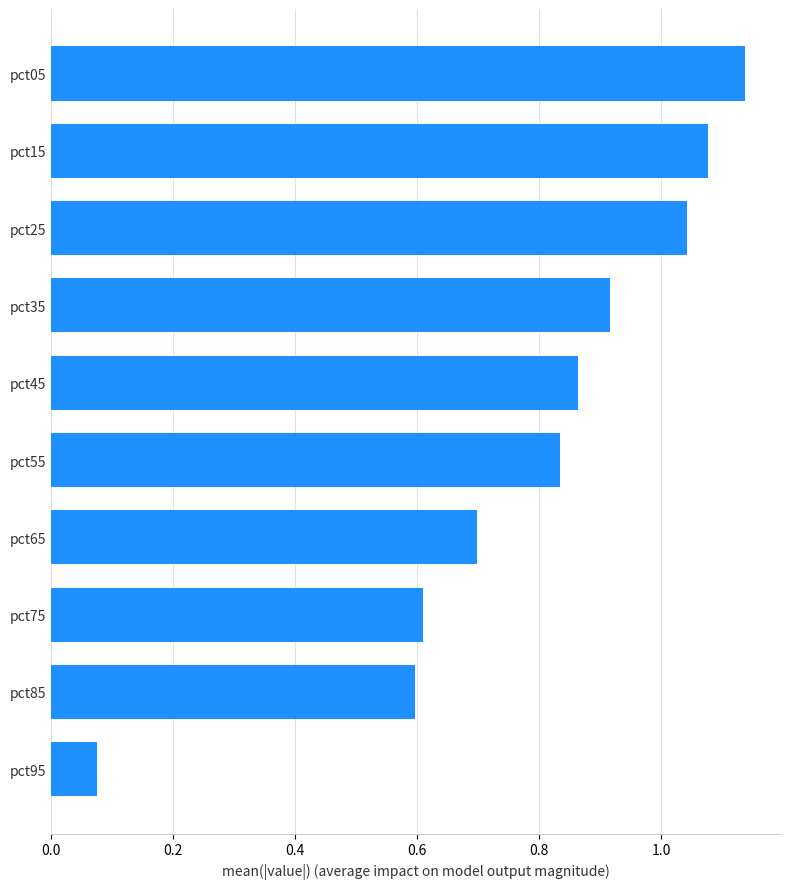

What is the difference between the values at pct85 and pct05?

0.5